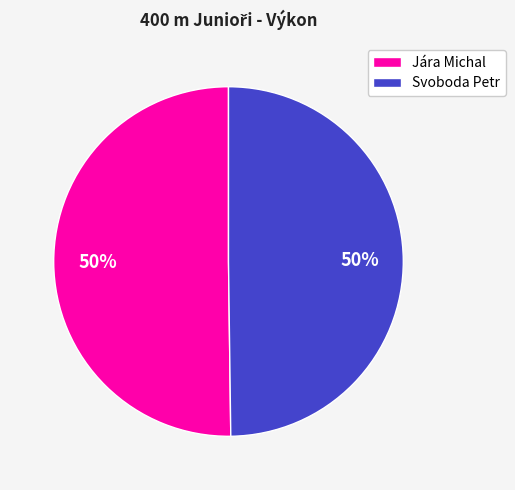

Approximately how many times larger is the value at Svoboda Petr compared to Jára Michal?

1.0